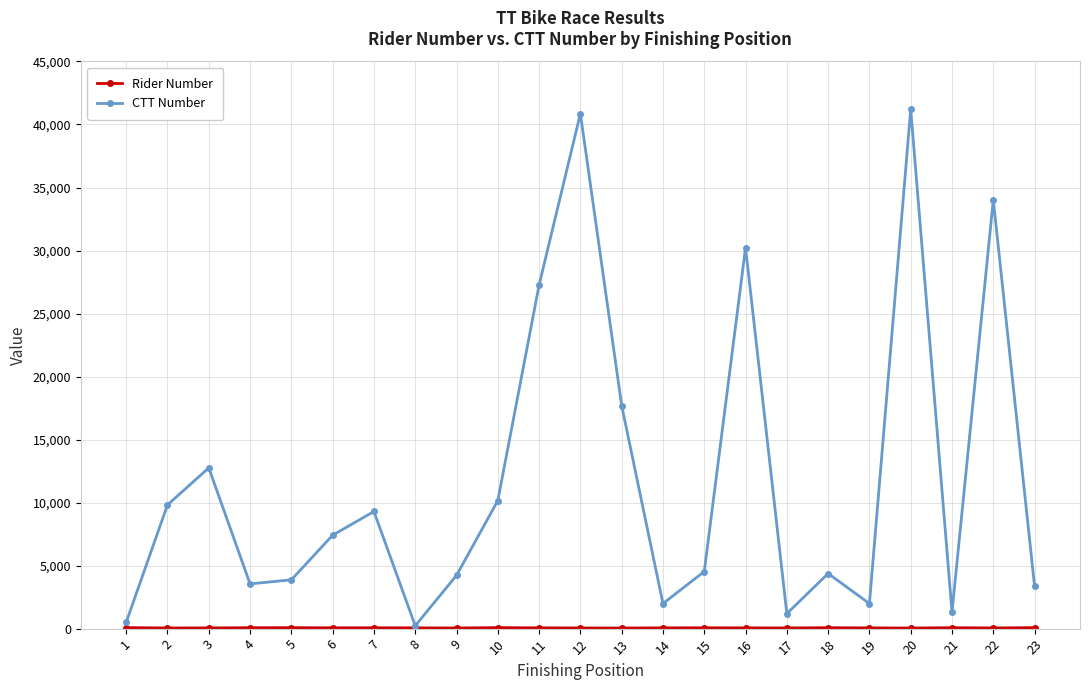

What is the value of the CTT Number point at the 16th from the left?

30225